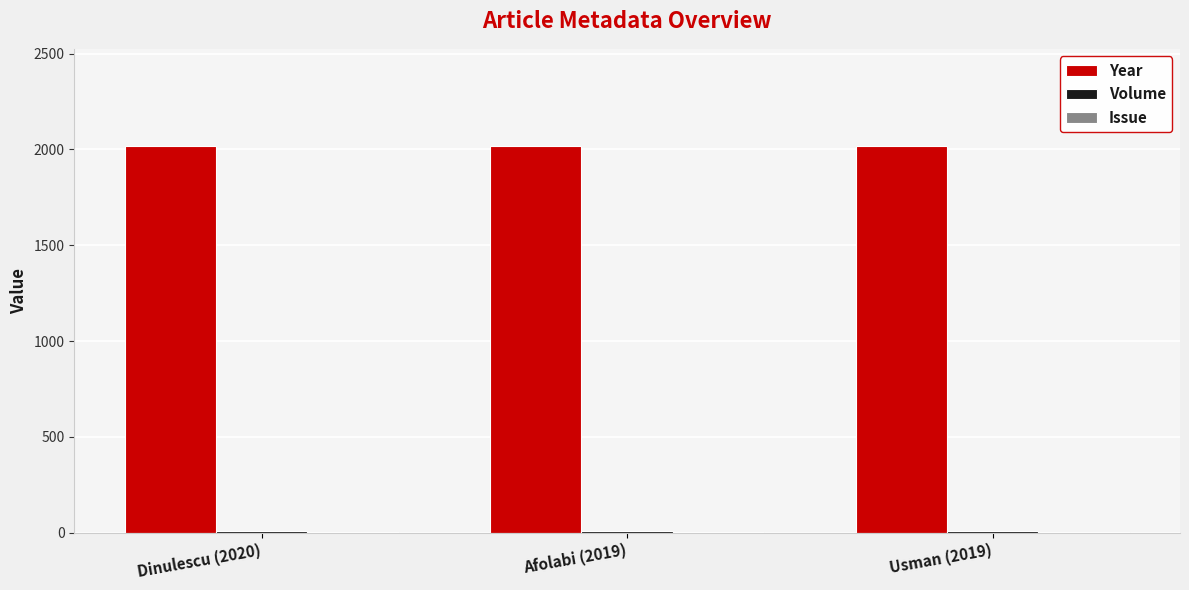

The Year series shows 2019 at Usman (2019). True or false?

True